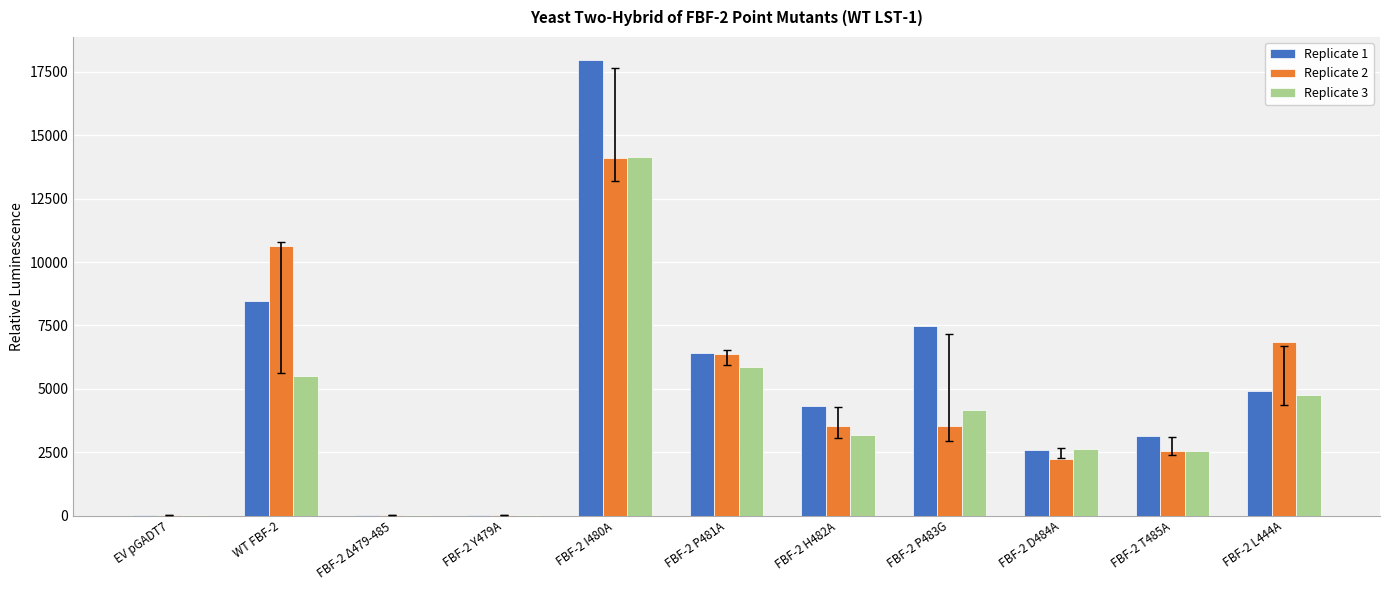

Between FBF-2 I480A and FBF-2 H482A, which series saw the biggest shift?

Replicate 1